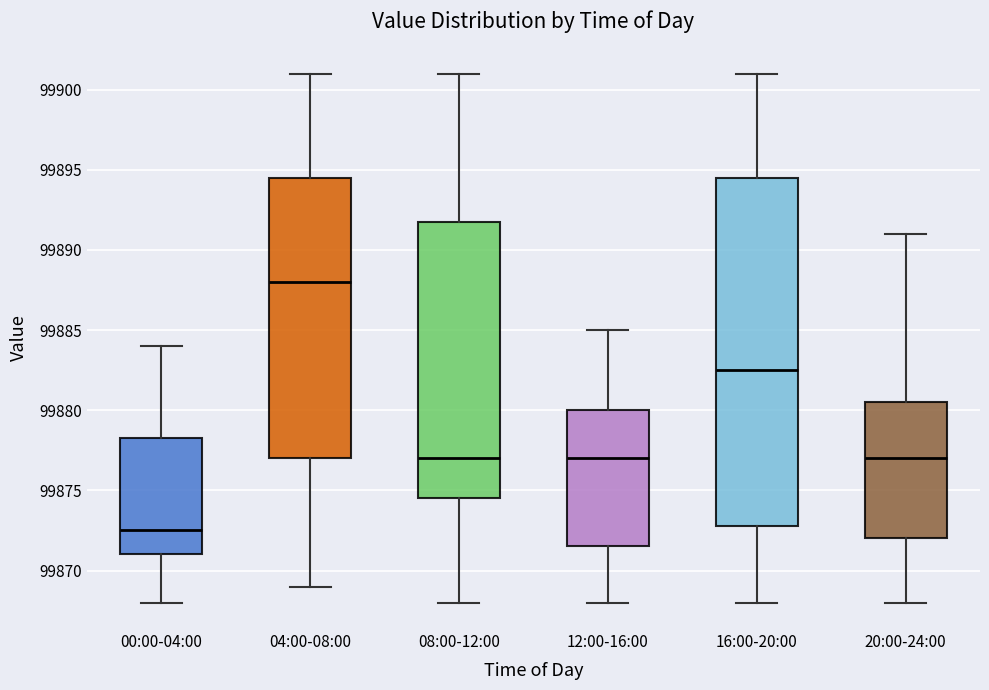

Reading left to right, read every box against the y-axis: the position of its median line, the range the box covers, and the ends of its whiskers. The values are not printed on the chart, so give them approximately, as read against the axis.

00:00-04:00: median 99872.5, box 99871.0 to 99878.5, whiskers 99868.0 to 99884.0
04:00-08:00: median 99888.0, box 99877.0 to 99894.5, whiskers 99869.0 to 99901.0
08:00-12:00: median 99877.0, box 99874.5 to 99892.0, whiskers 99868.0 to 99901.0
12:00-16:00: median 99877.0, box 99871.5 to 99880.0, whiskers 99868.0 to 99885.0
16:00-20:00: median 99882.5, box 99873.0 to 99894.5, whiskers 99868.0 to 99901.0
20:00-24:00: median 99877.0, box 99872.0 to 99880.5, whiskers 99868.0 to 99891.0